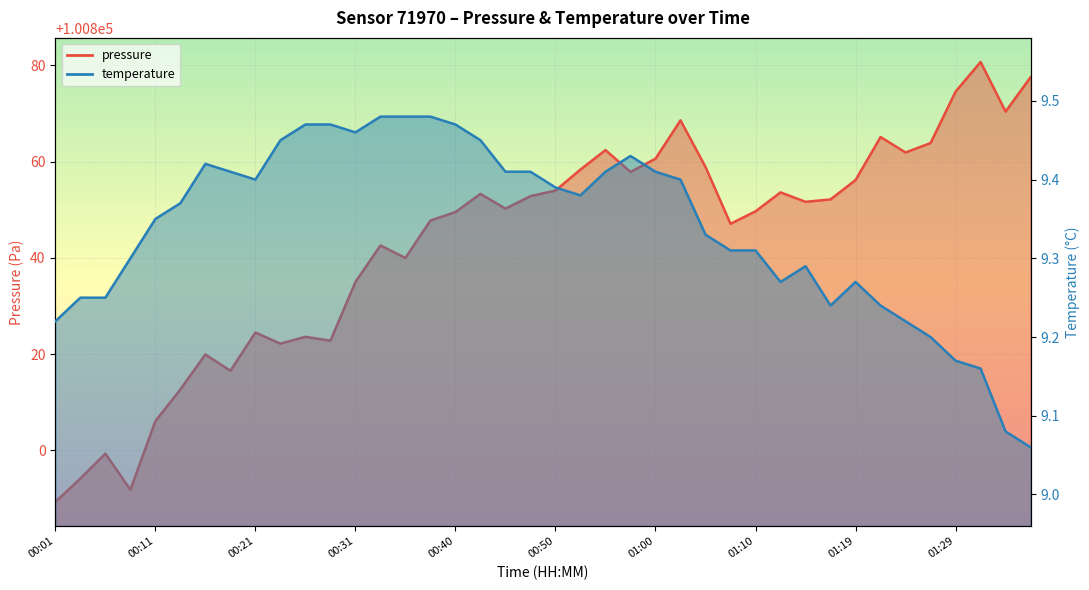

True or false: pressure has a value of 100791.8 at 00:08.

True